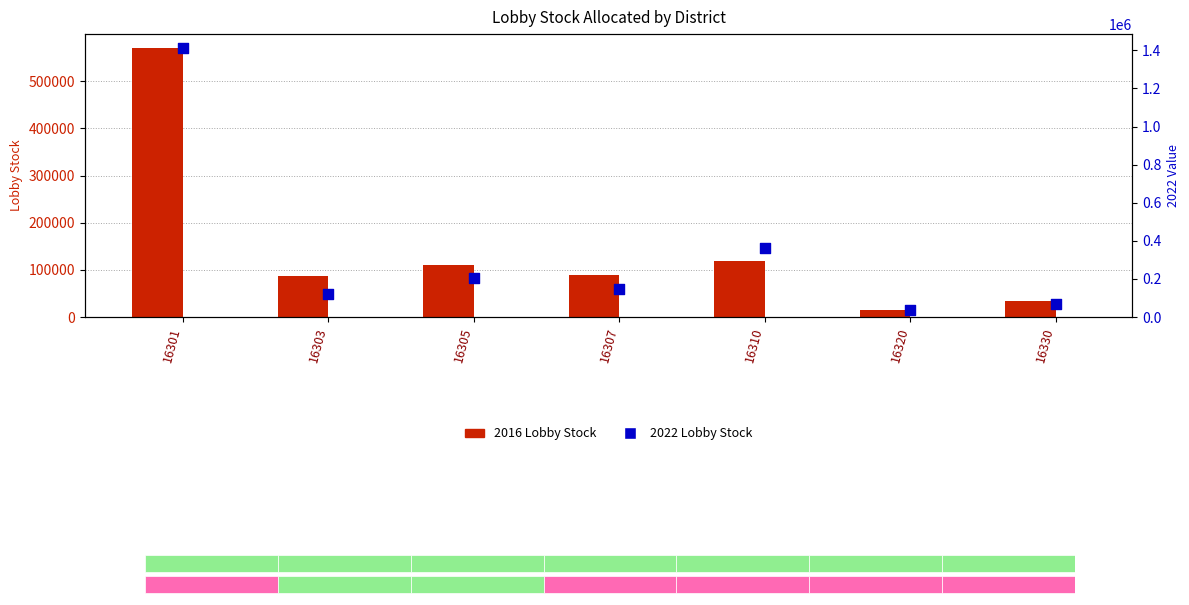

What are all the series names shown in the legend?

2016 Lobby Stock, 2022 Lobby Stock